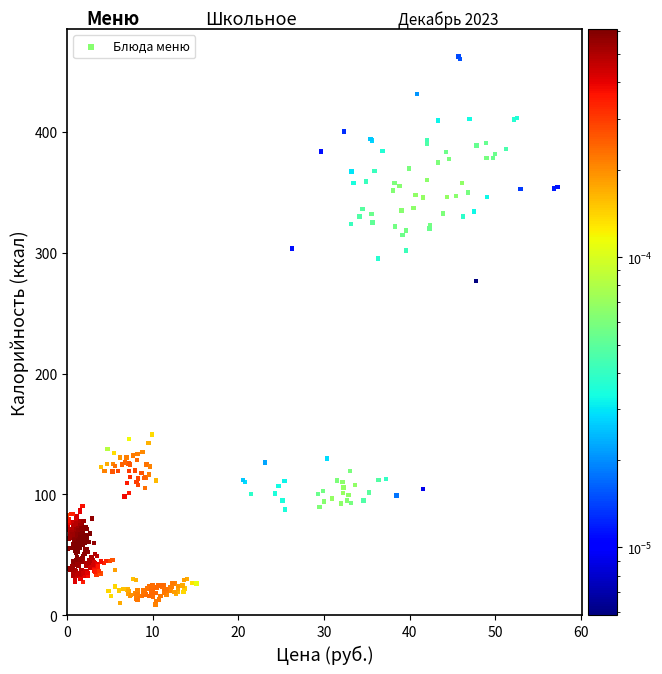

What Y value in the scatter plot is closest to 235?

276.5